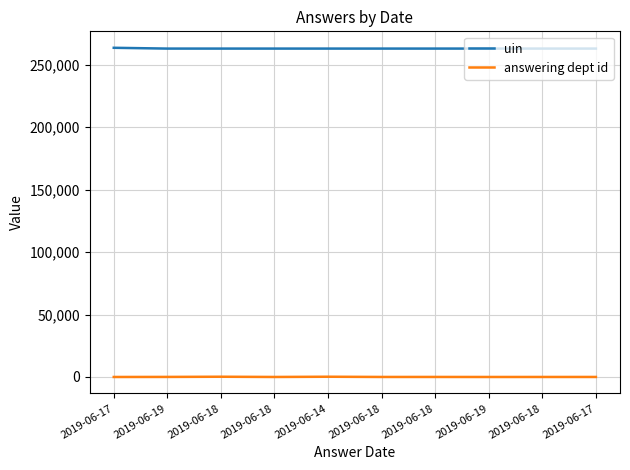

The value of uin at 2019-06-19 is 419149. True or false?

False